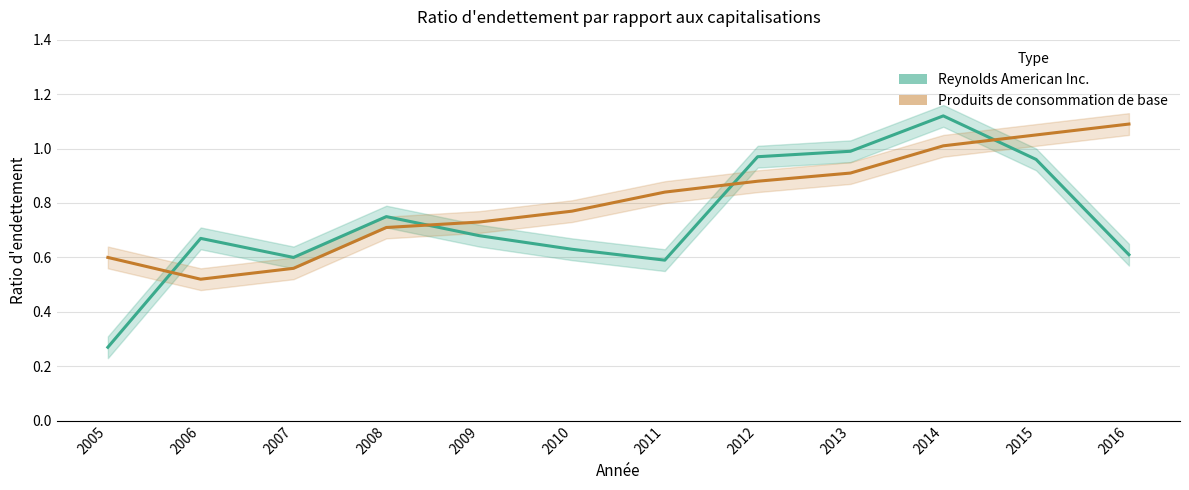

Reading left to right, what are all the values shown in this chart?

Reynolds American Inc.: 0.3	0.7	0.6	0.8	0.7	0.6	0.6	1.0	1.0	1.1	1.0	0.6
Produits de consommation de base: 0.6	0.5	0.6	0.7	0.7	0.8	0.8	0.9	0.9	1.0	1.1	1.1